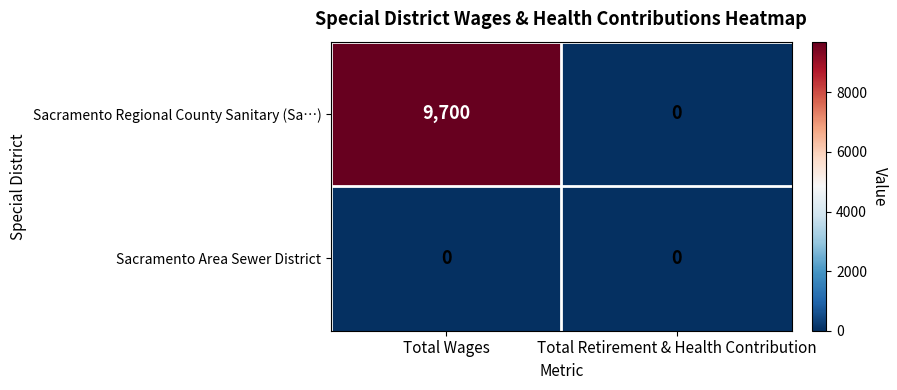

Reading left to right, transcribe all the data shown in this chart.

Sacramento Regional County Sanitary (Sa…): Total Wages=9700	Total Retirement & Health Contribution=0
Sacramento Area Sewer District: Total Wages=0	Total Retirement & Health Contribution=0